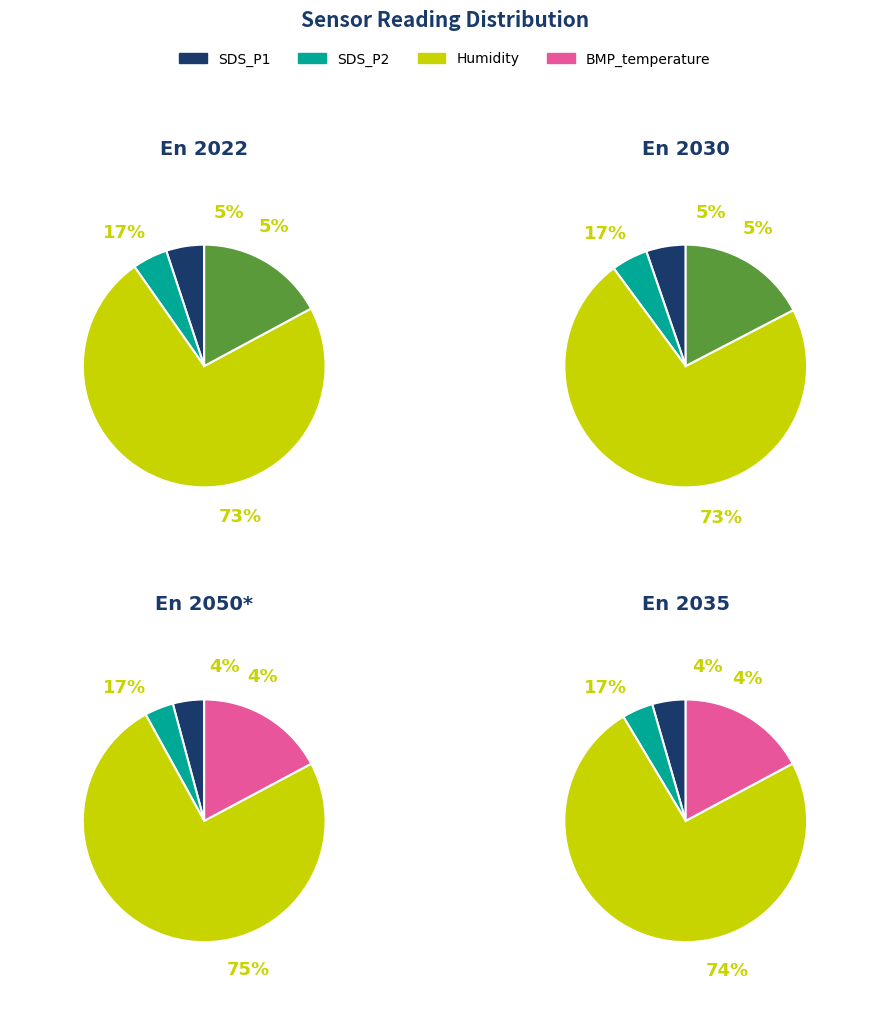

Which category has the smallest portion of the pie?

SDS_P2